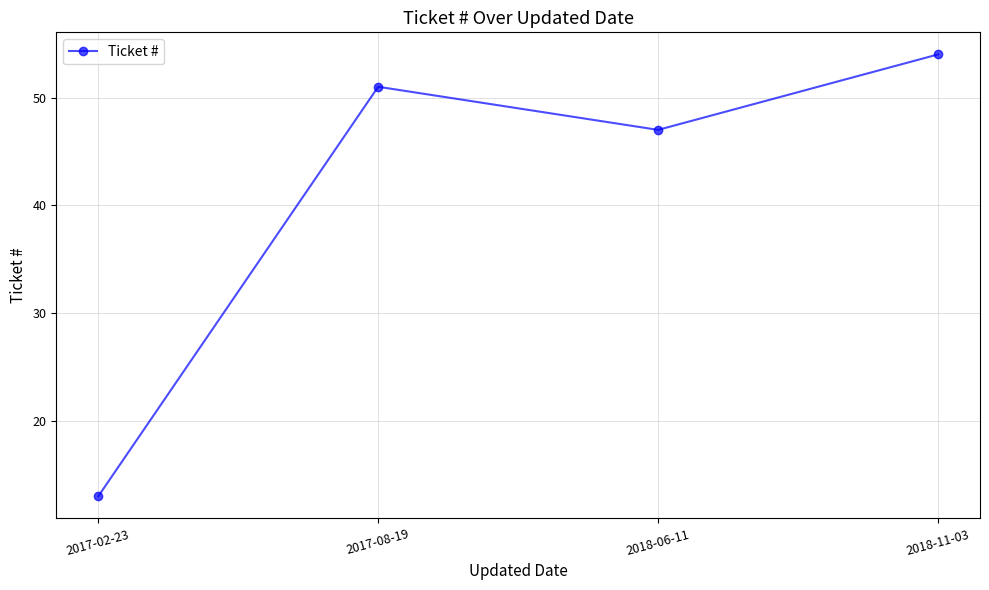

What is the greatest value displayed?

54